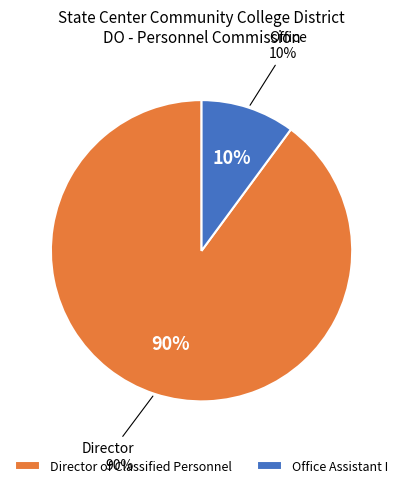

True or false: Director of Classified Personnel accounts for 82% of the total.

False